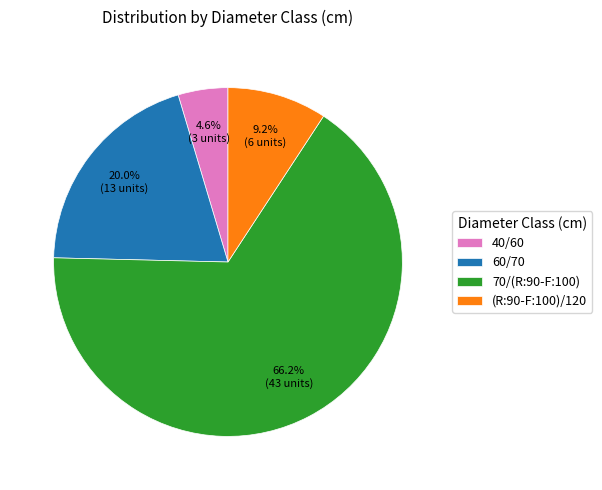

To the nearest percent, what is the average slice percentage?

25%